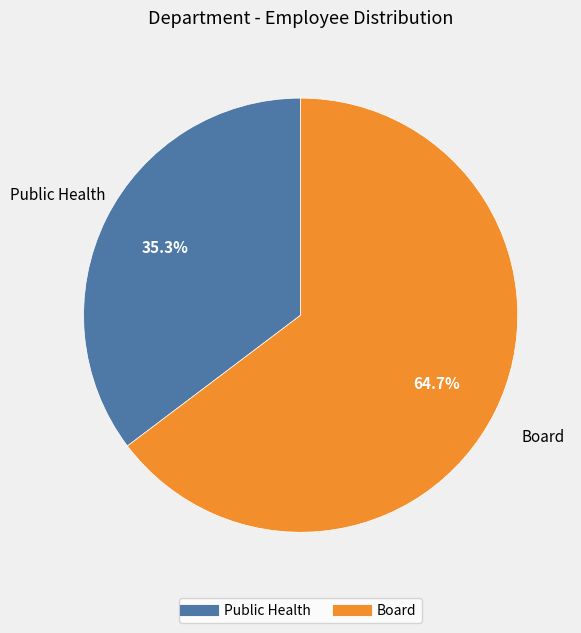

To the nearest percent, what percentage of the pie is Public Health?

35%